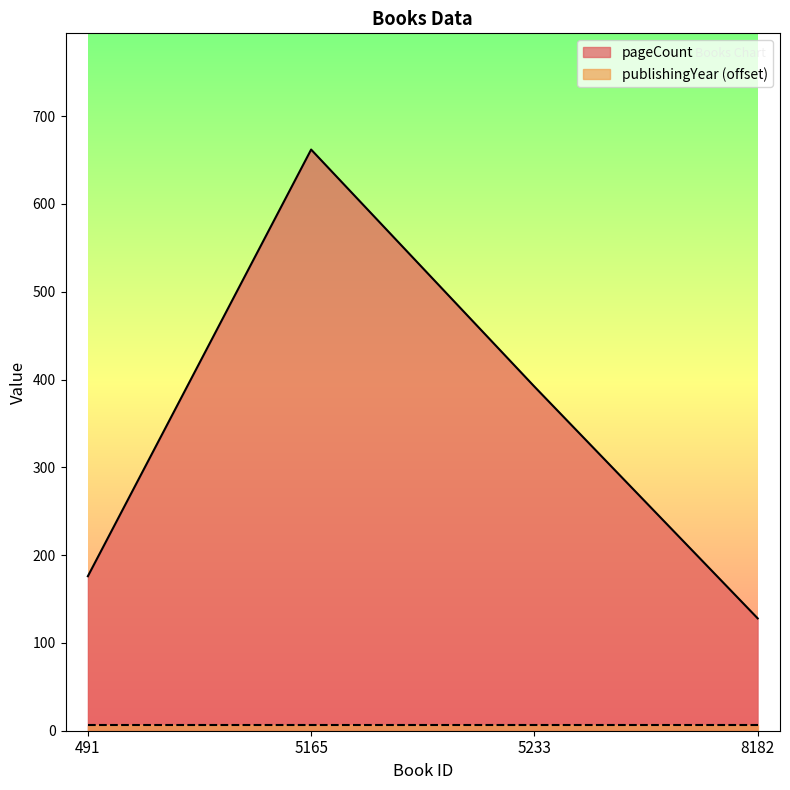

Which has a higher value, 491 or 5165?

5165